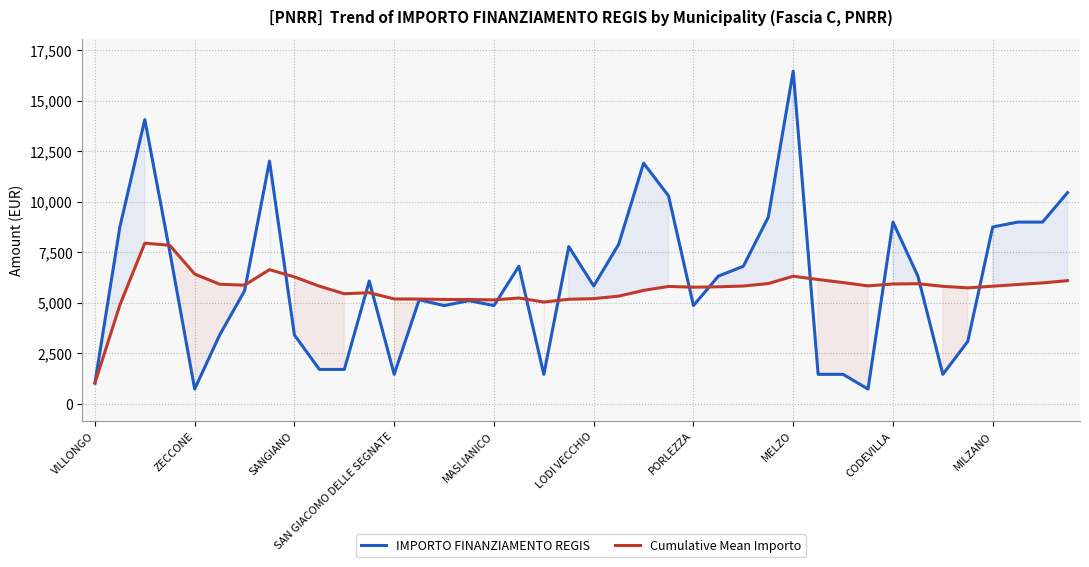

Does the chart display data point markers on the line(s)?

No